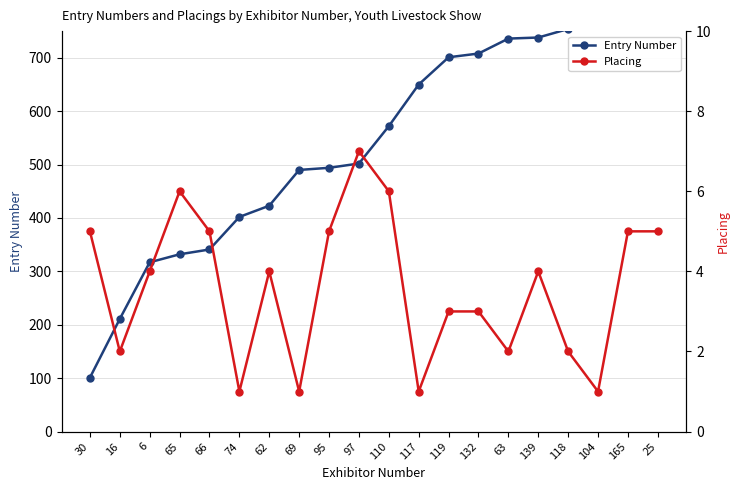

Where does the Placing series first go above 4?

30